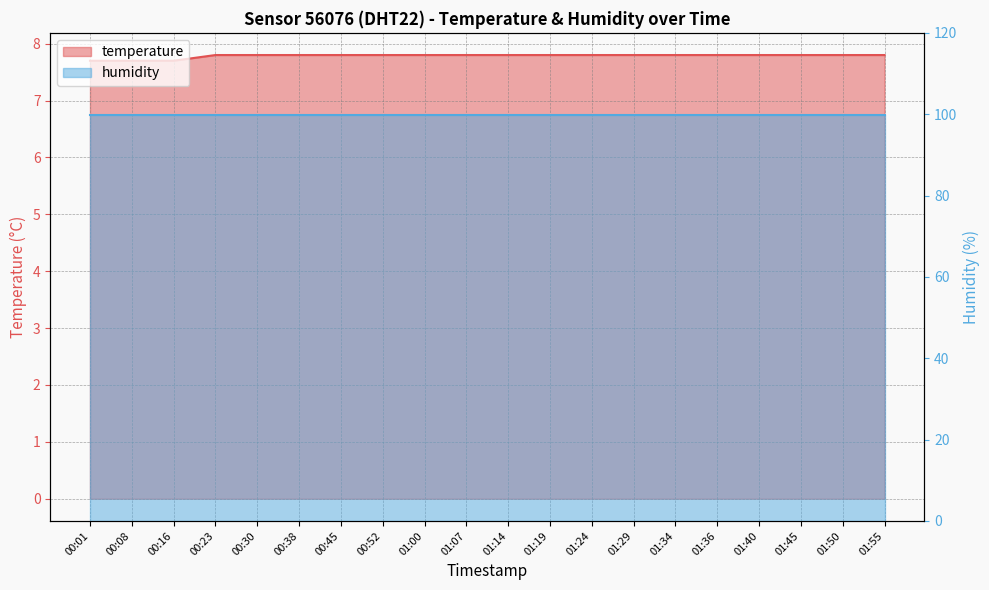

What is the difference between the maximum and minimum values?

0.1